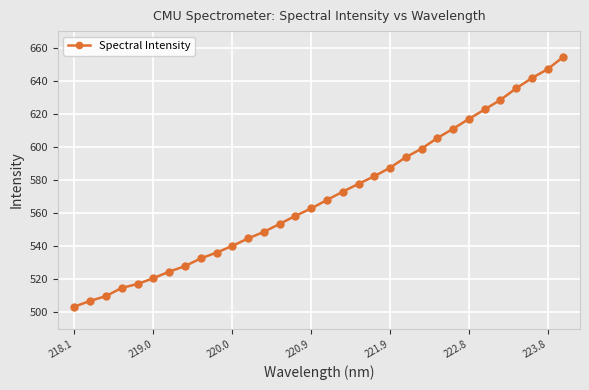

What is the sum of all values?

18247.3